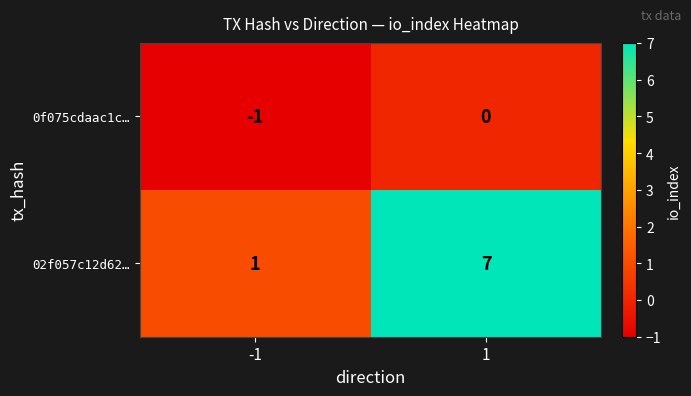

Which series has the largest range (max minus min)?

02f057c12d62…